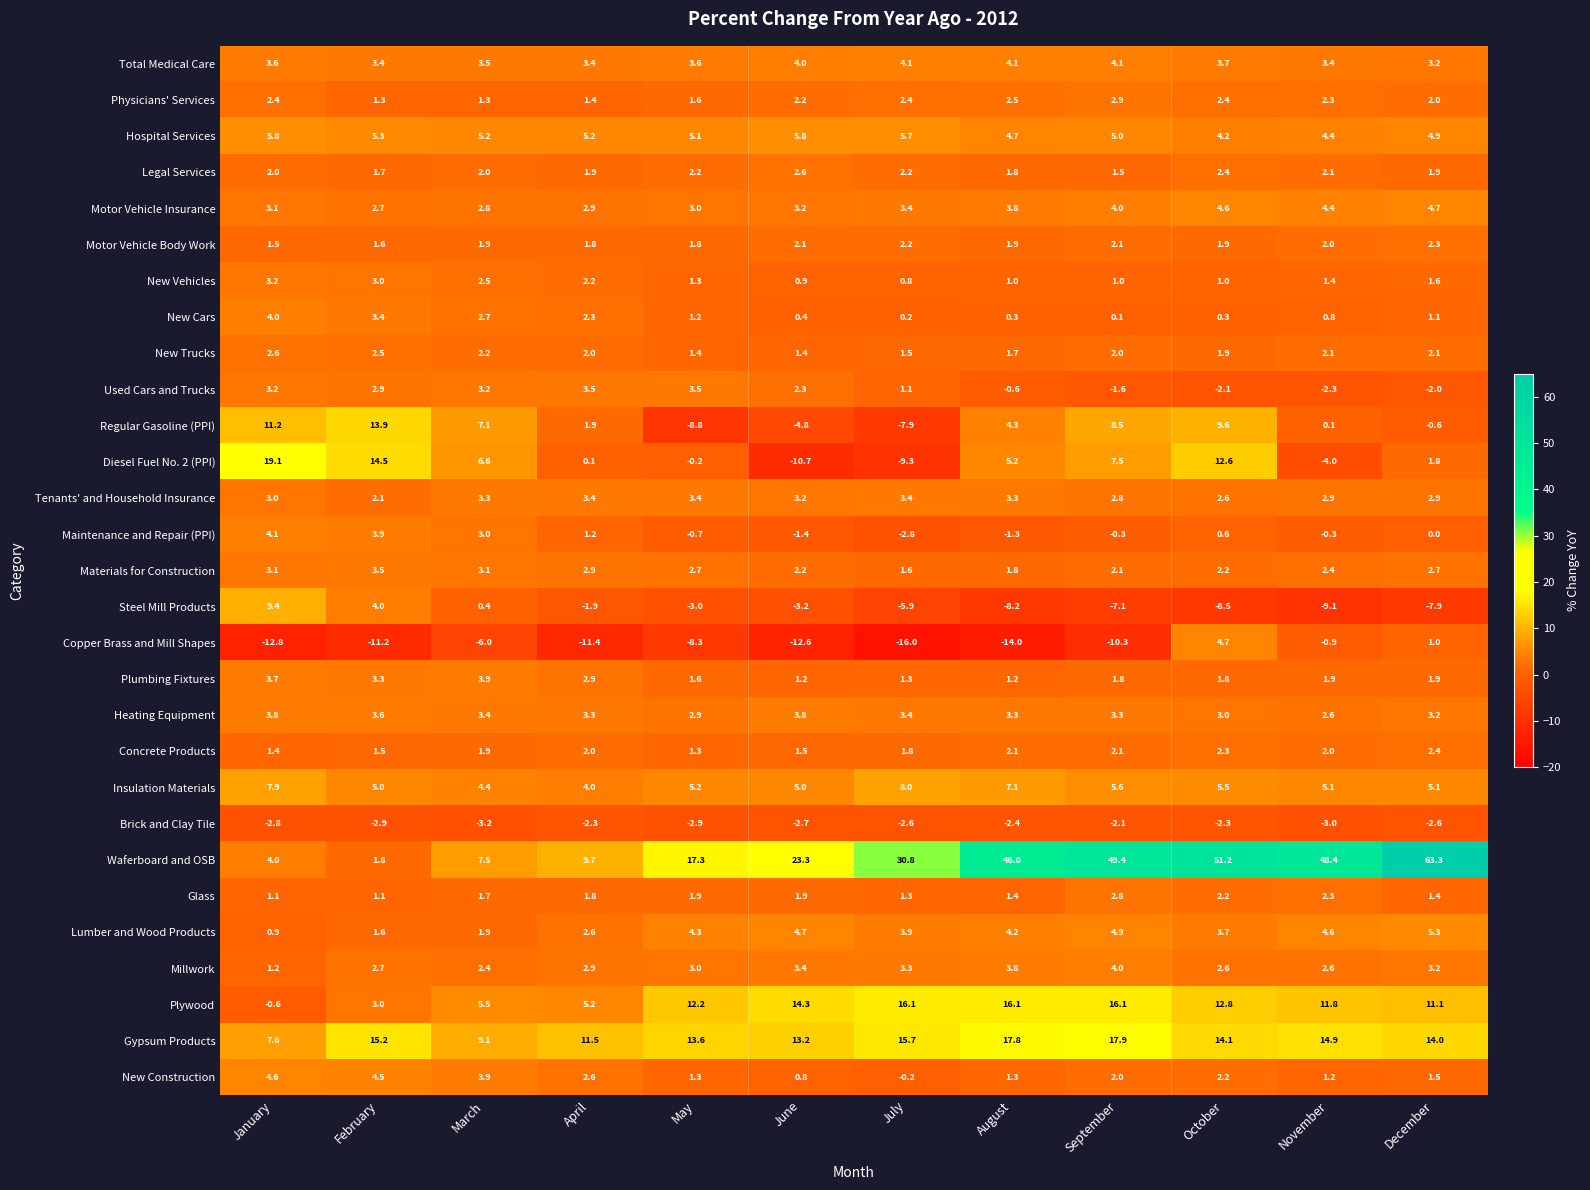

At which label is Heating Equipment closest to 3?

October